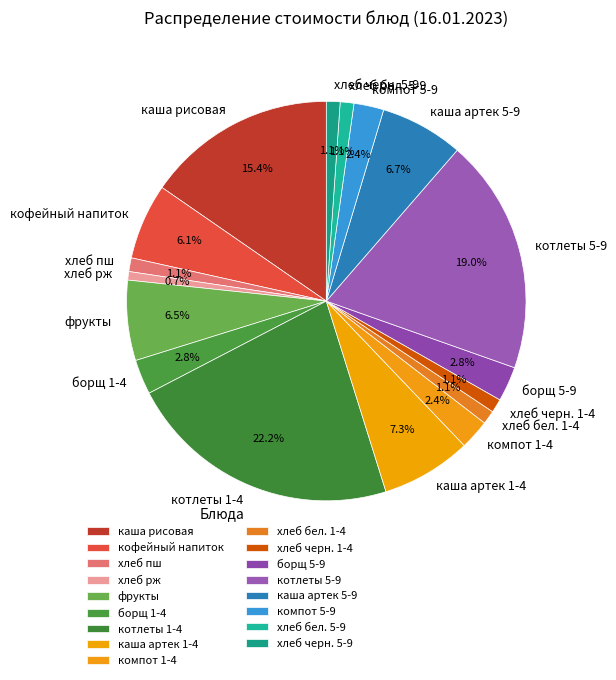

Which slice is the largest?

котлеты 1-4